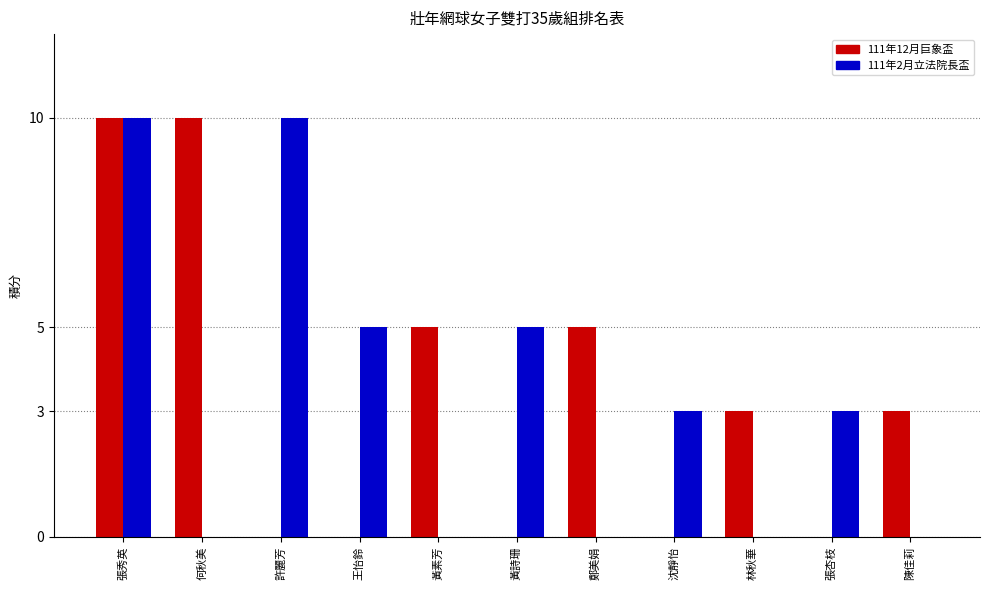

What is the maximum value shown in the chart?

10